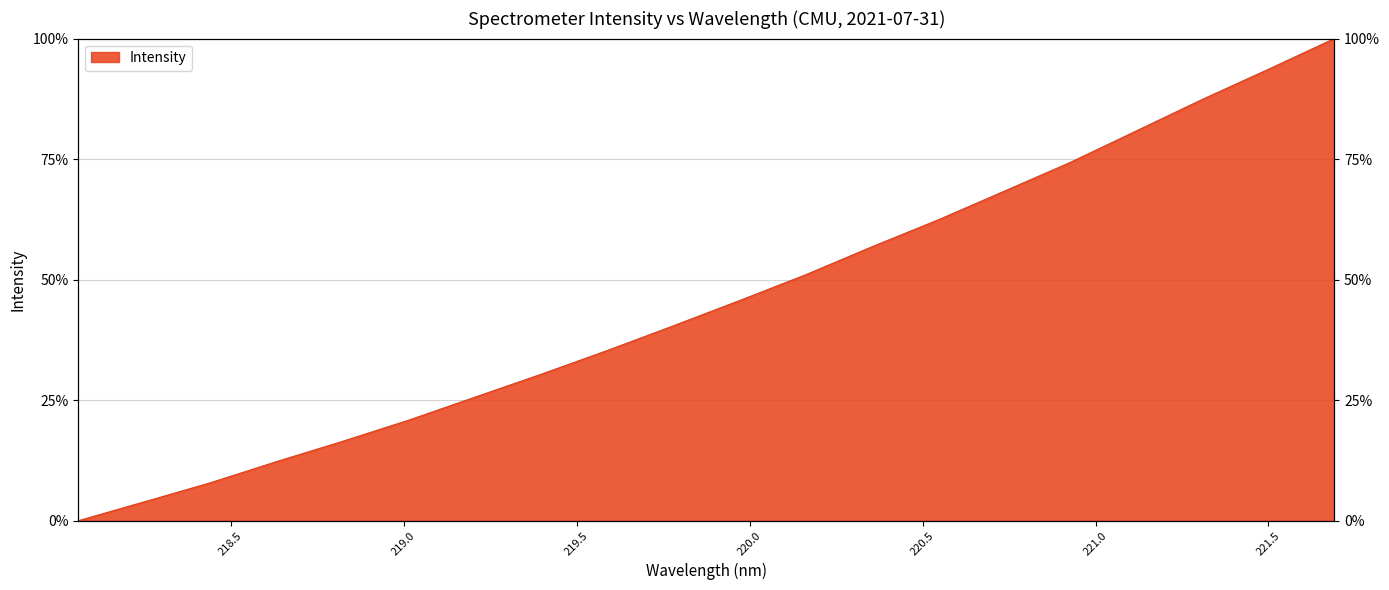

What is the label of the 19th point from the left?

221.4993